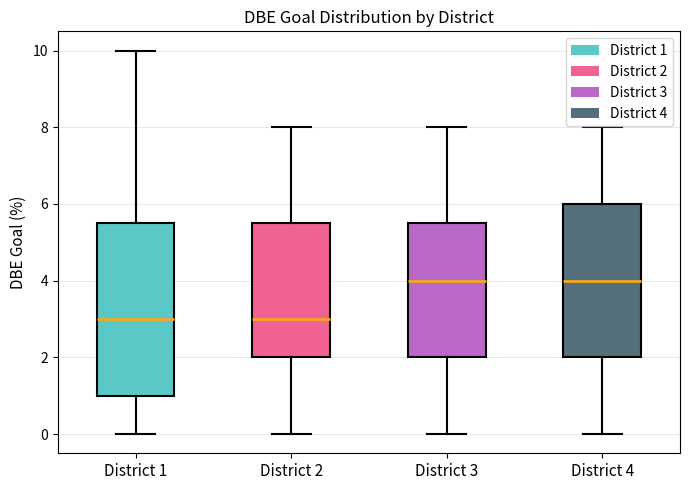

Comparing the boxes themselves (not the whiskers), which one is the tallest?

District 1